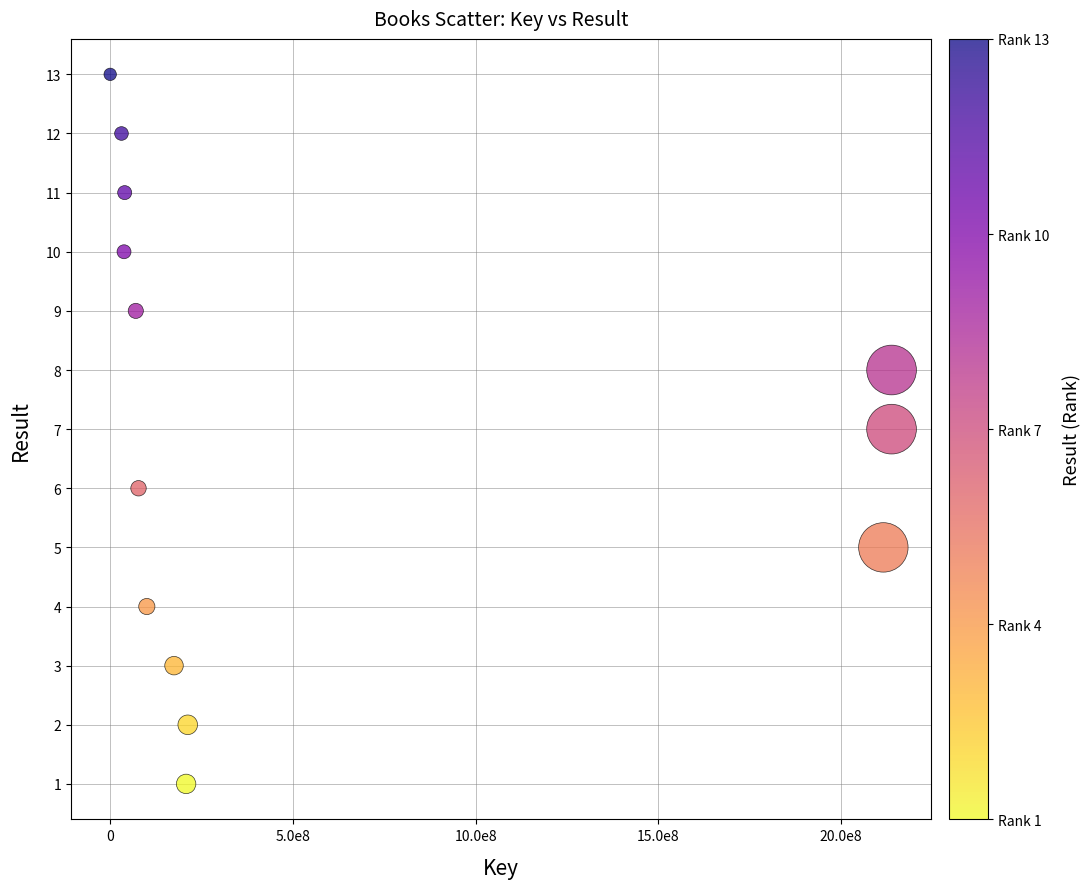

What is the range of X values (max minus min)?

2136982718